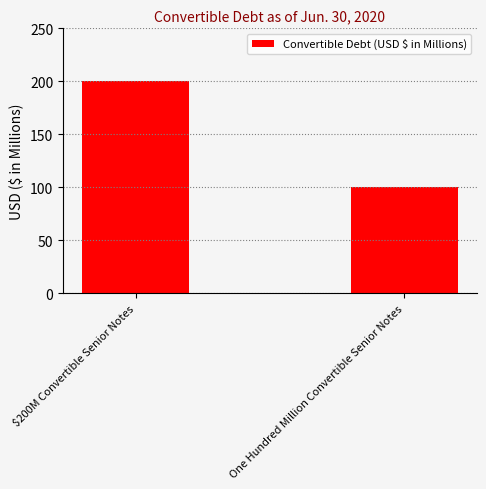

What position from the left is $200M Convertible Senior Notes?

1